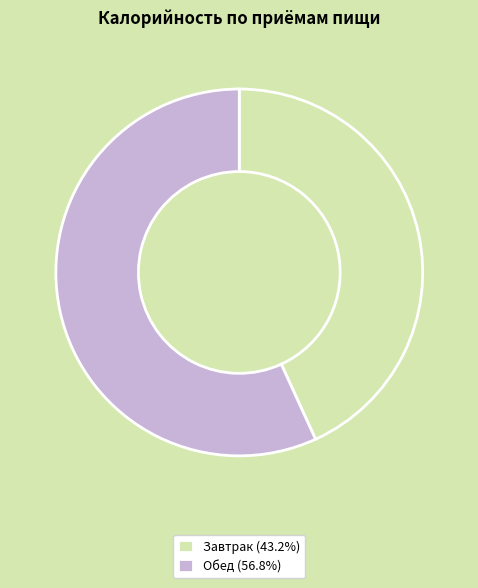

Combined, do Завтрак (43.2%) and Обед (56.8%) account for over 50%?

Yes